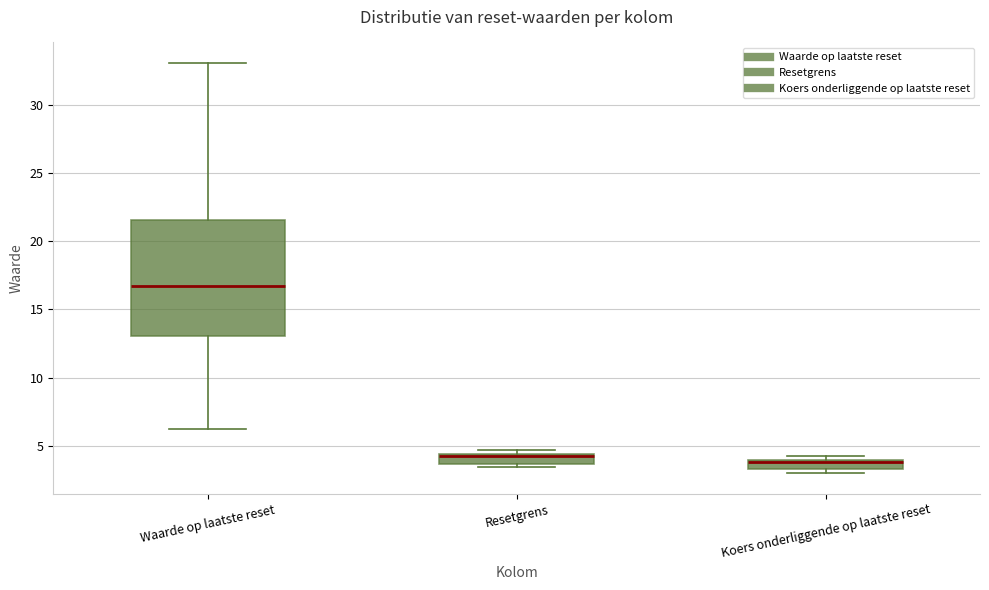

Which box is the tallest, from its lower edge to its upper edge?

Waarde op laatste reset